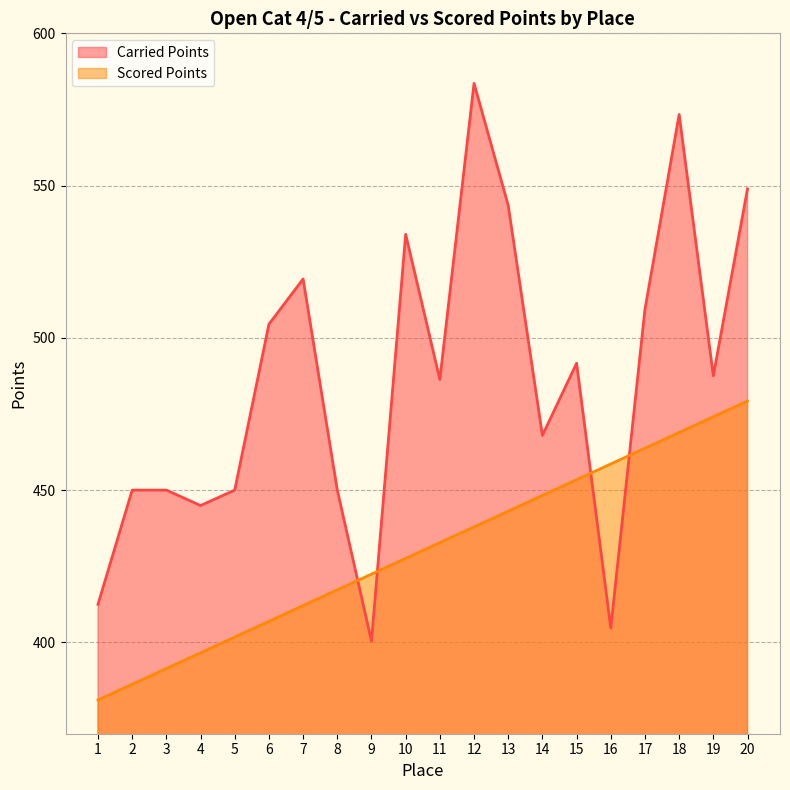

Read the Scored Points value at 20.

479.3